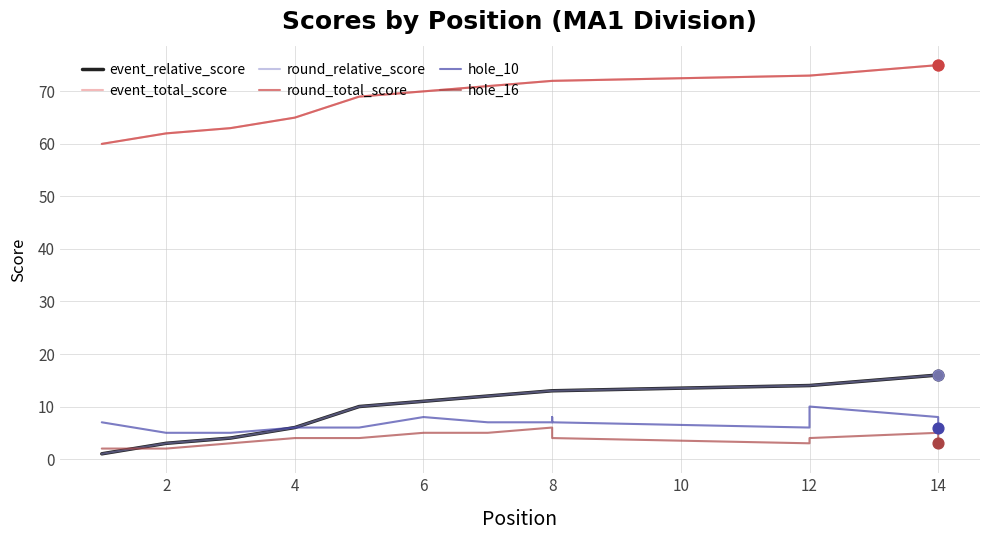

Which series has the largest Y range (max minus min)?

event_relative_score